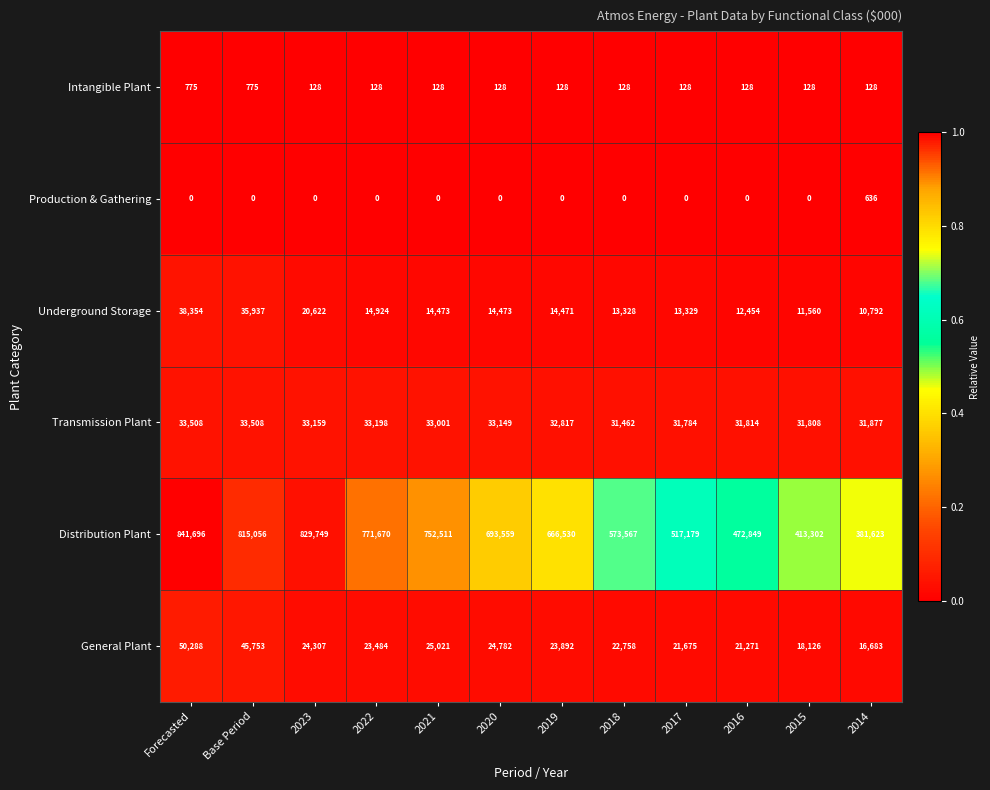

Which label corresponds to the largest value in the chart?

Forecasted